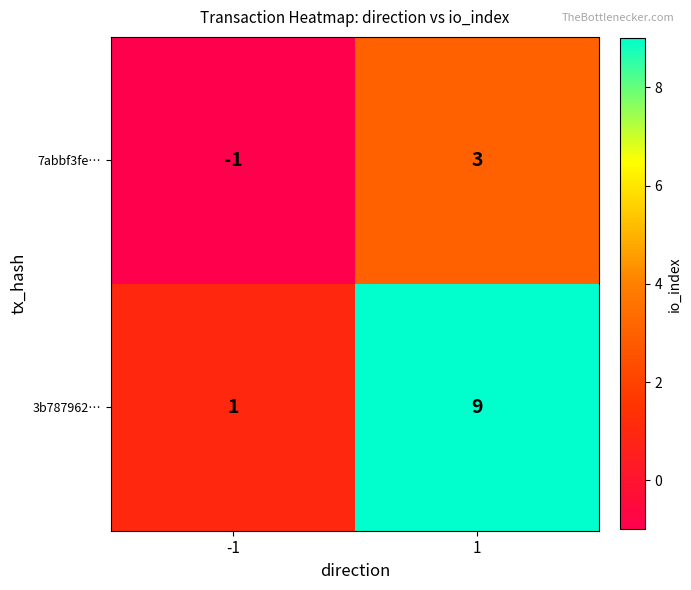

Read the 7abbf3fe… value at 1.

3